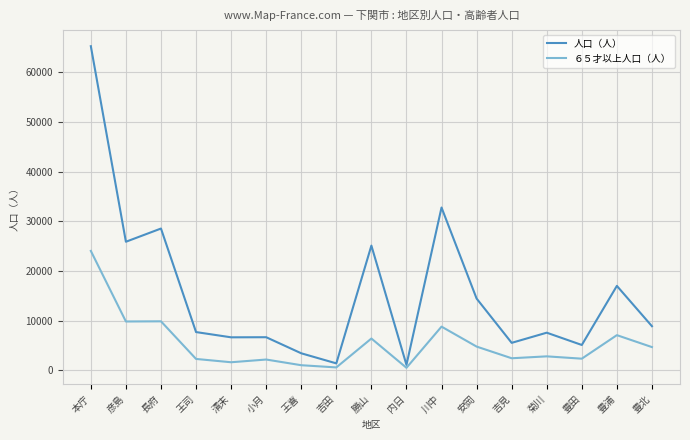

True or false: 人口（人） has more than 2 points higher than both neighbors.

True